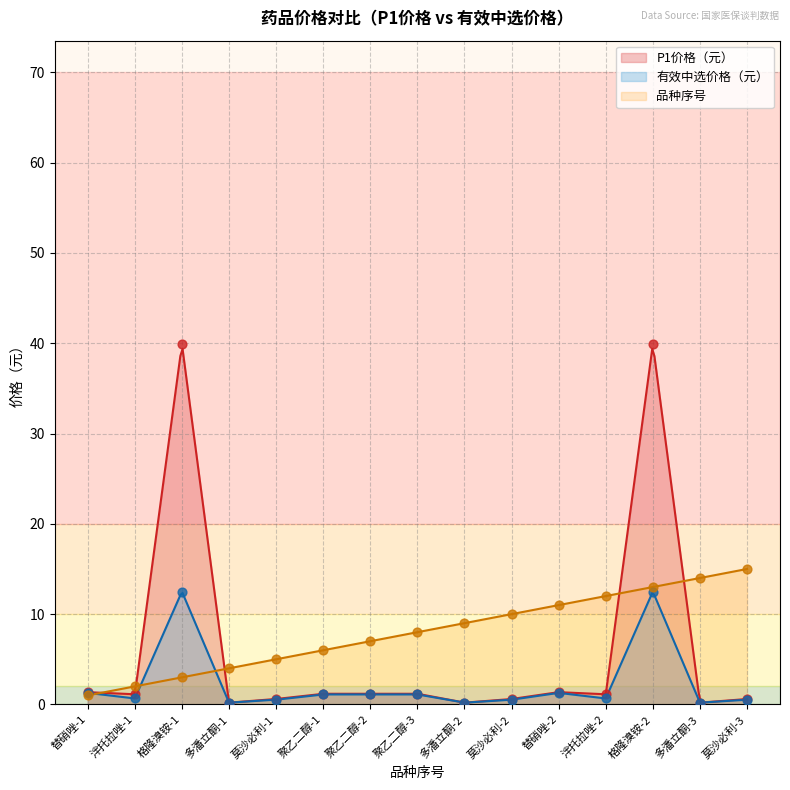

Which series contains the highest Y value?

P1价格（元）